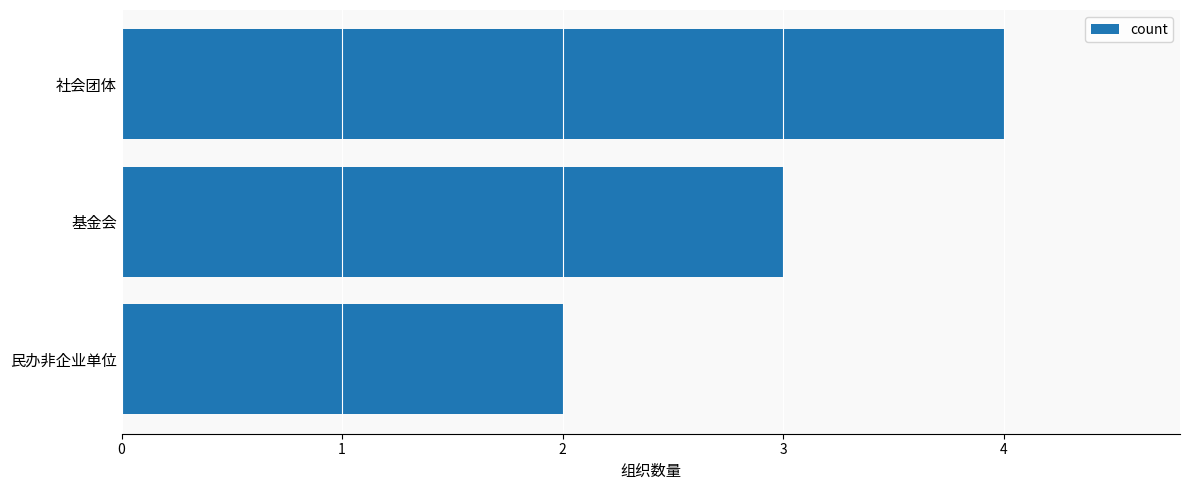

How many distinct data groups are displayed?

1